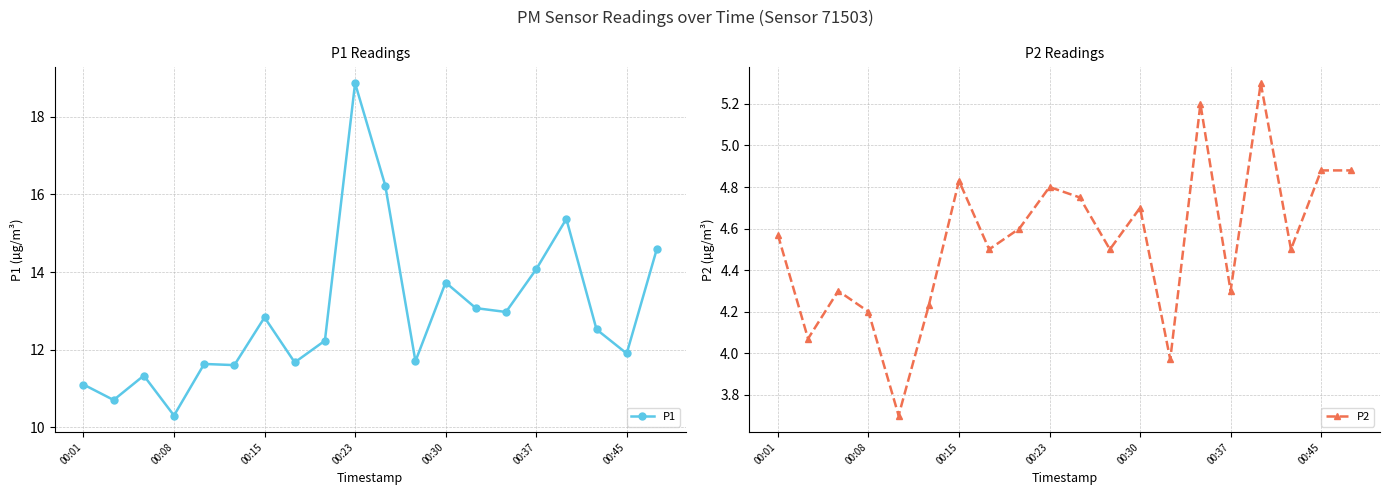

How many distinct data groups are displayed?

2